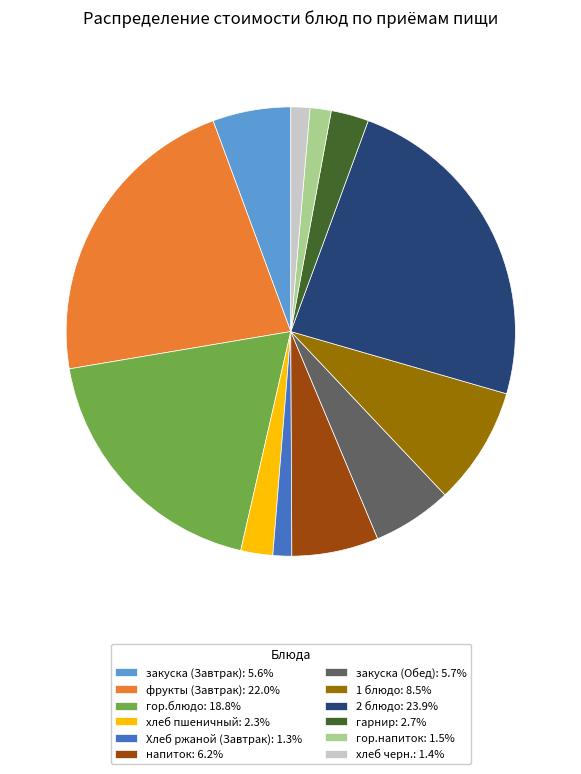

Approximately how many times larger is the value at фрукты (Завтрак): 22.0% compared to гарнир: 2.7%?

8.1